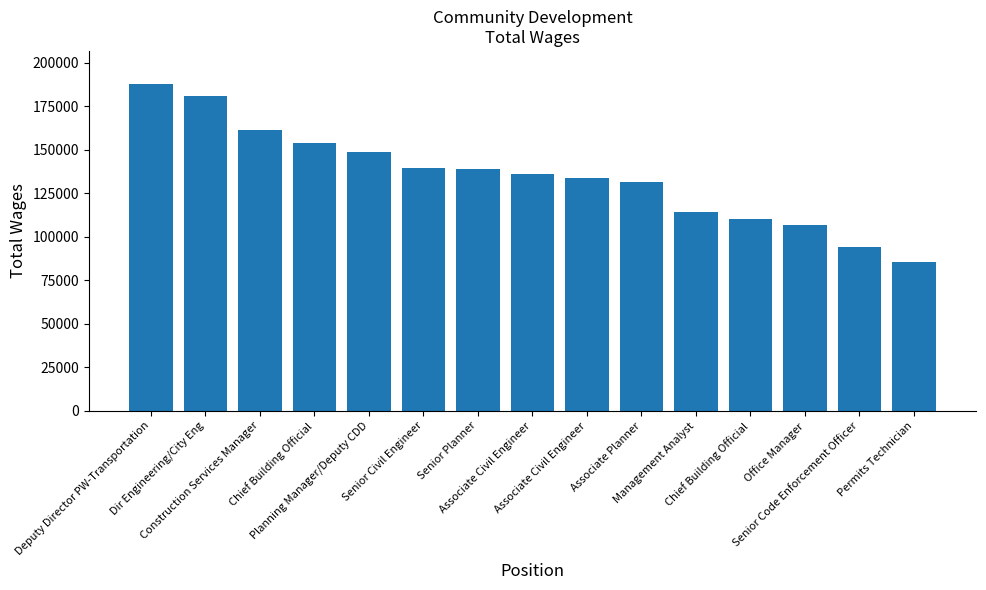

How many data points are less than 135876?

7